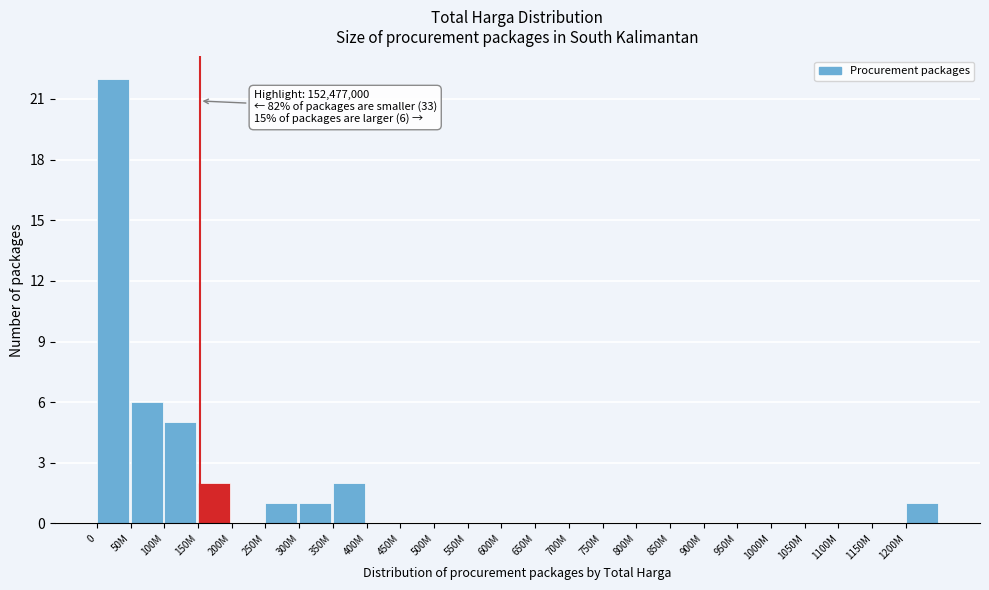

Reading left to right, list all the values displayed in this chart.

0=22	50M=6	100M=5	150M=2	200M=0	250M=1	300M=1	350M=2	400M=0	450M=0	500M=0	550M=0	600M=0	650M=0	700M=0	750M=0	800M=0	850M=0	900M=0	950M=0	1000M=0	1050M=0	1100M=0	1150M=0	1200M=1